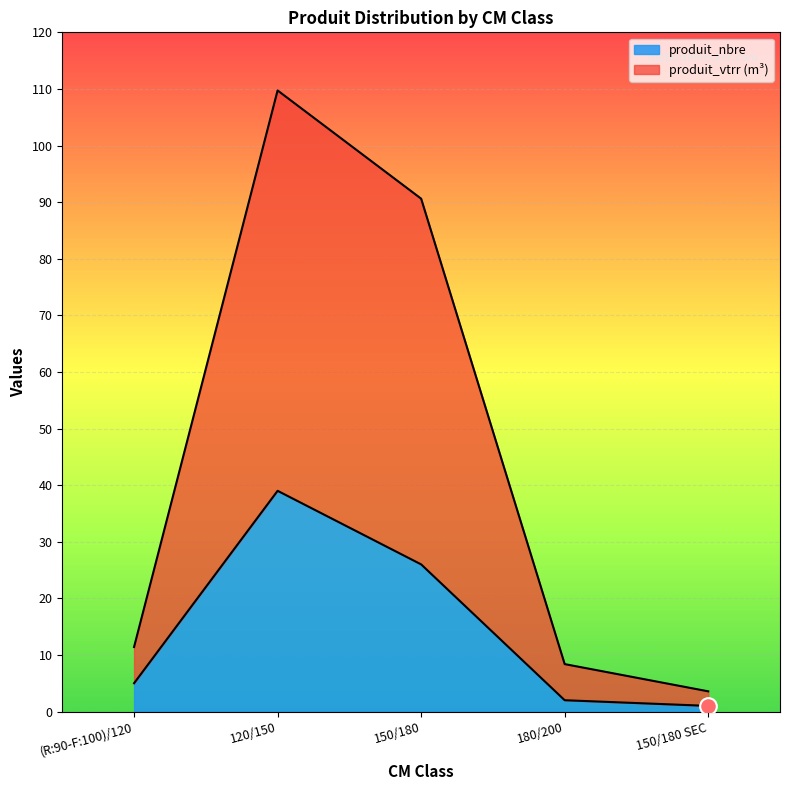

At which label does produit_vtrr reach its peak?

120/150